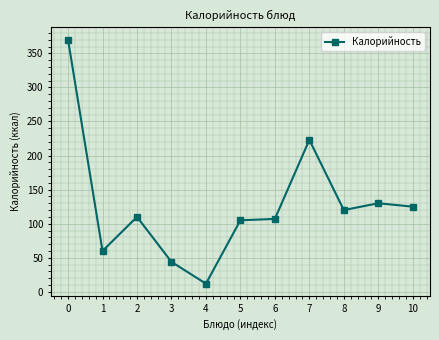

Count the number of data series in this chart.

1